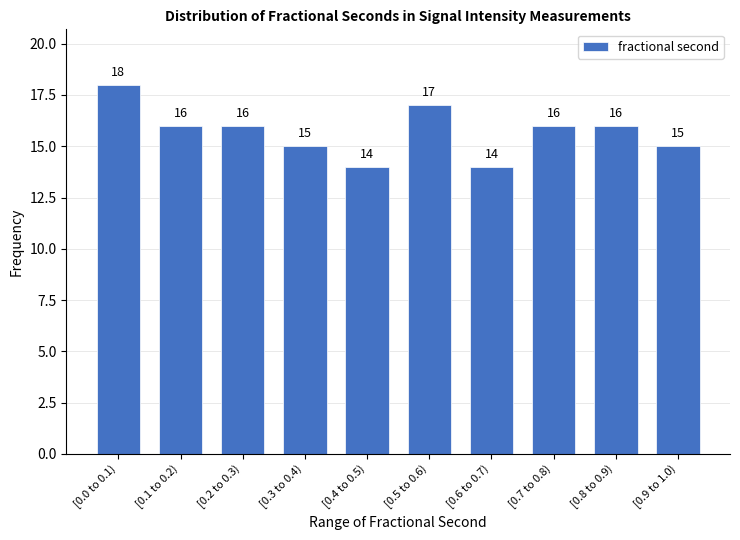

Reading right to left, list all the values displayed in this chart.

15	16	16	14	17	14	15	16	16	18